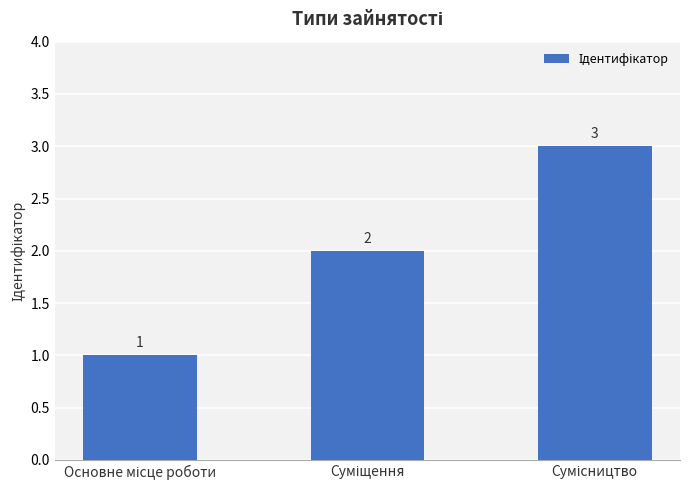

Are the bars horizontal?

No